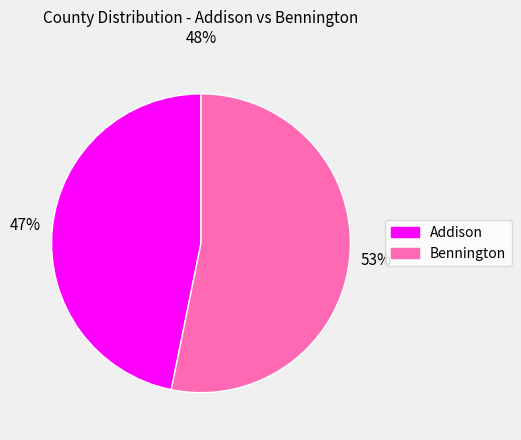

To the nearest percent, what is the difference between the largest and smallest slice percentages?

6%